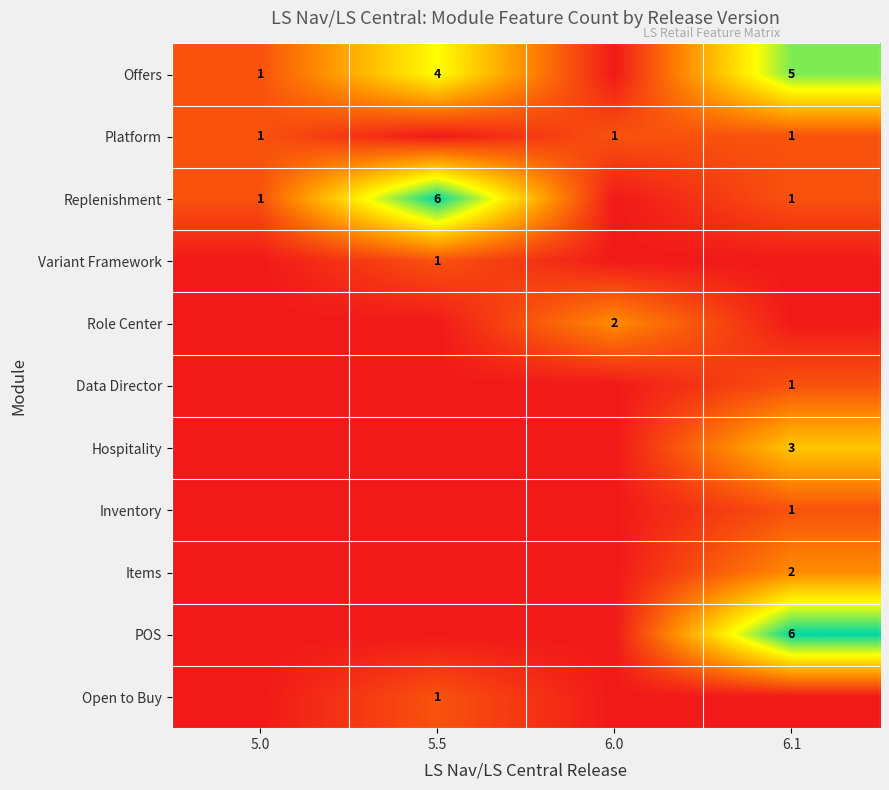

Is it true that Offers equals 1 at 6.1?

False